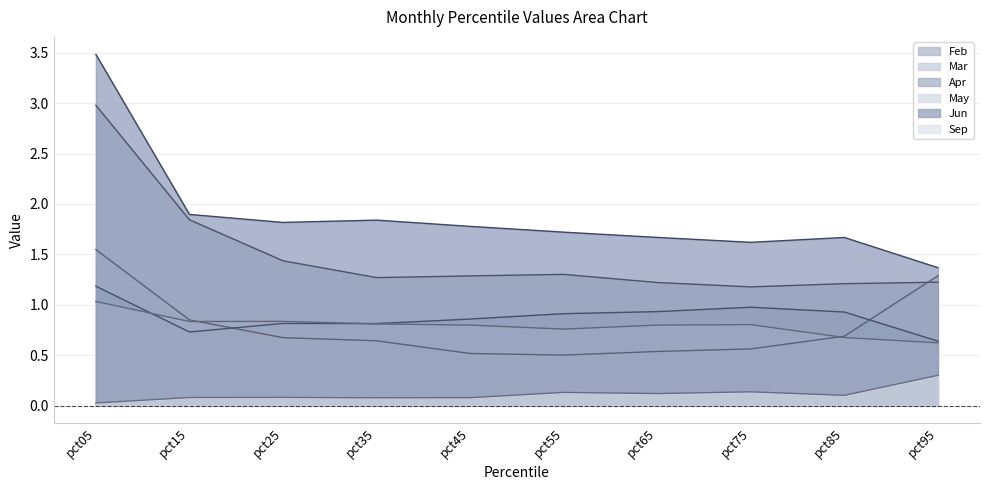

Between pct15 and pct45, which is larger?

pct15